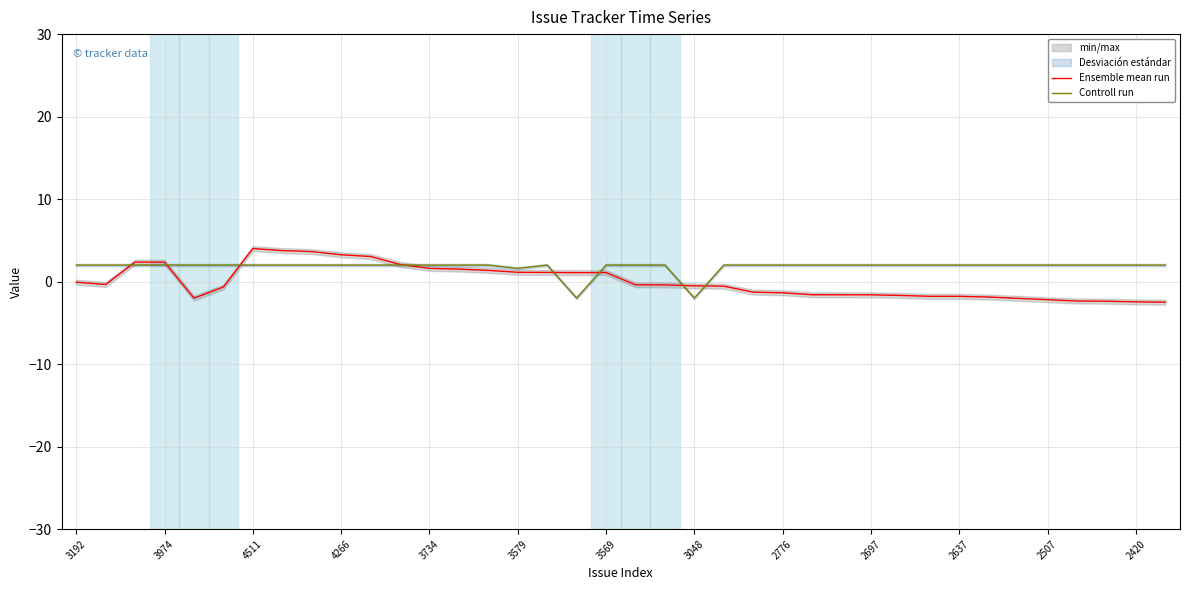

The value of Controll run at 2637 is 2.0. True or false?

True